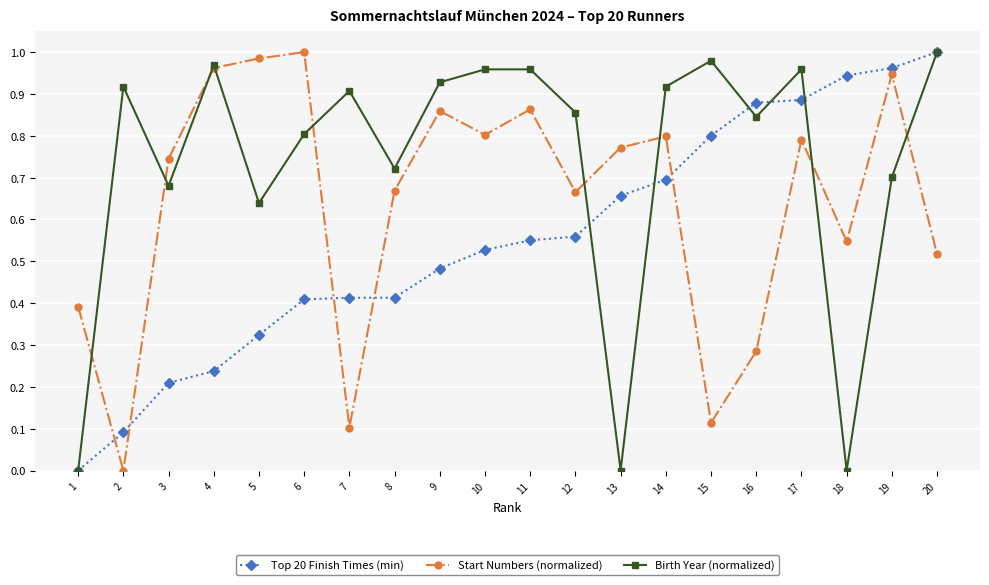

Rank the series by their average value, from lowest to highest.

Top 20 Finish Times (min), Start Numbers (normalized), Birth Year (normalized)